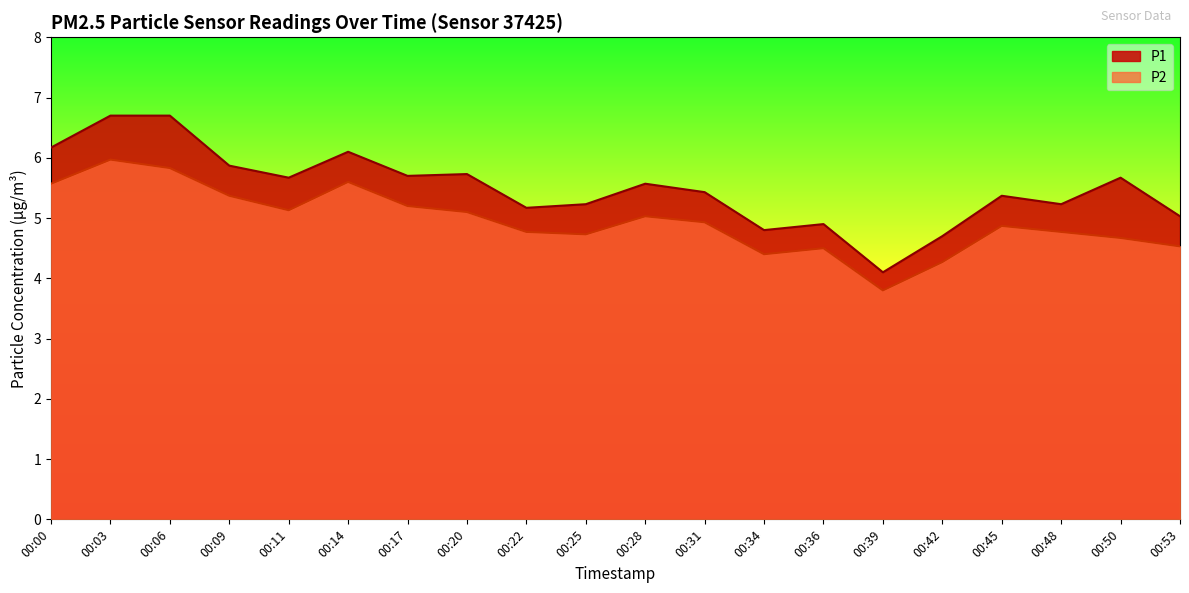

True or false: P1 and P2 intersect in this chart.

False